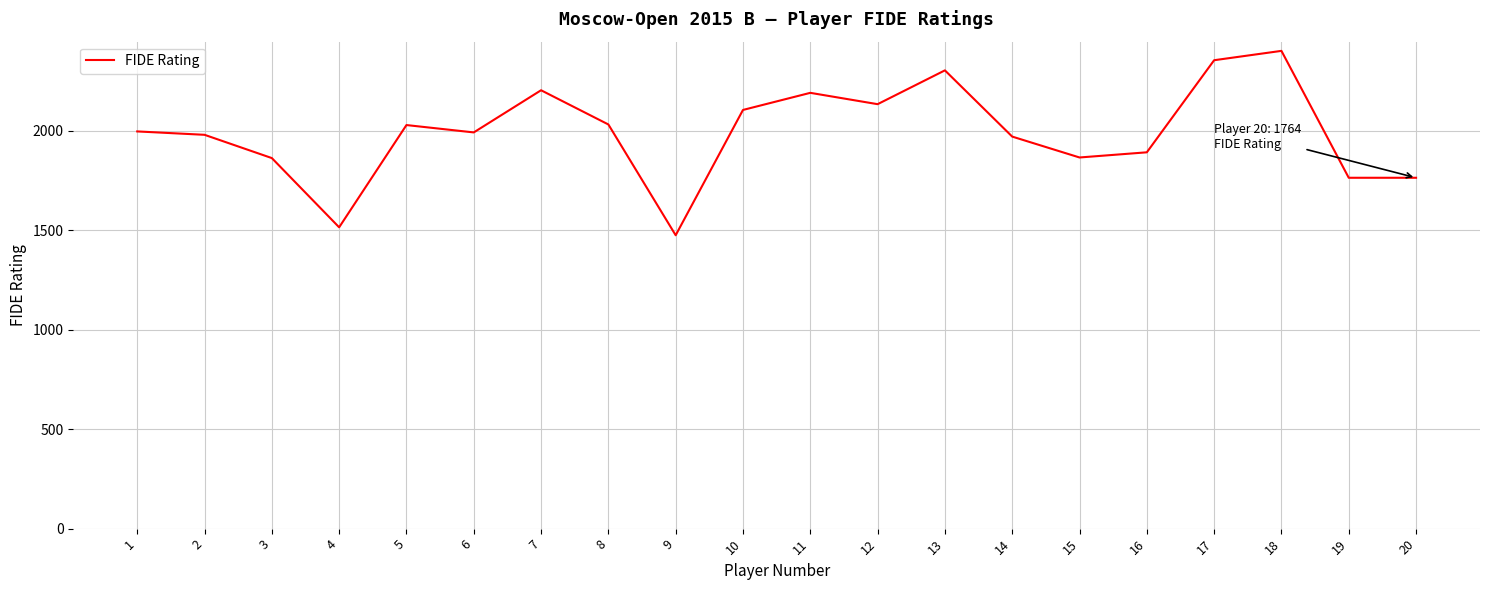

What is the minimum value shown in the chart?

1475